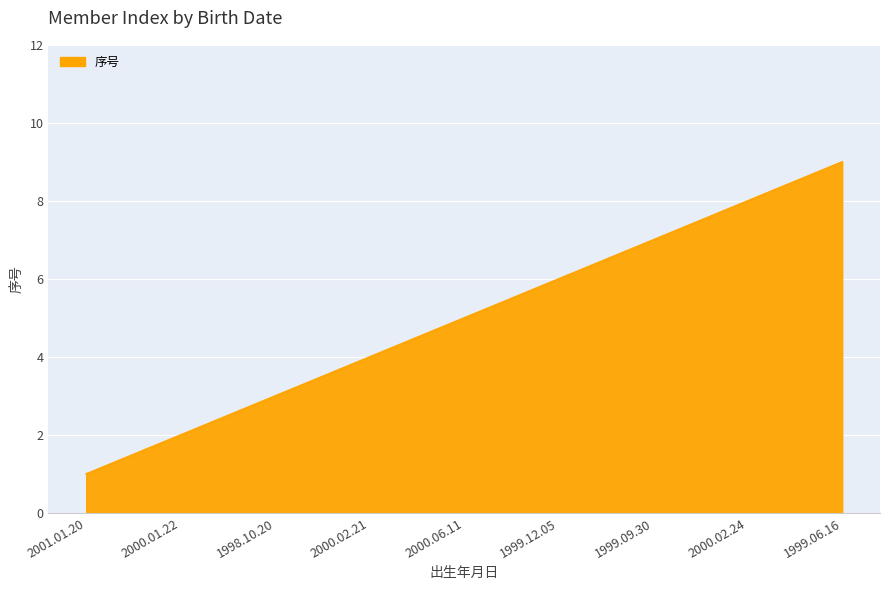

Read the value at 1999.06.16.

9